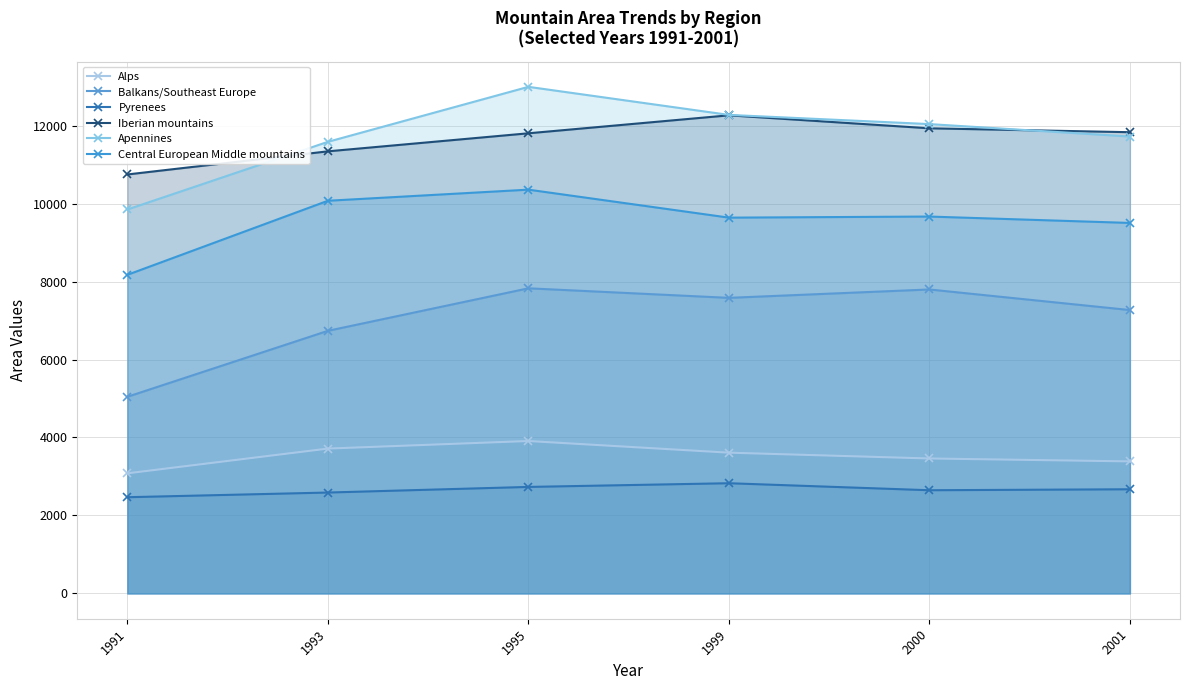

Reading right to left, what are all the values shown in this chart?

Alps: 2001=3387	2000=3462	1999=3611	1995=3910	1993=3716	1991=3081
Balkans/Southeast Europe: 2001=7270	2000=7798	1999=7583	1995=7828	1993=6737	1991=5045
Pyrenees: 2001=2672	2000=2647	1999=2827	1995=2732	1993=2588	1991=2468
Iberian mountains: 2001=11833	2000=11933	1999=12266	1995=11805	1993=11342	1991=10749
Apennines: 2001=11722	2000=12041	1999=12277	1995=12997	1993=11586	1991=9850
Central European Middle mountains: 2001=9505	2000=9669	1999=9641	1995=10359	1993=10074	1991=8174